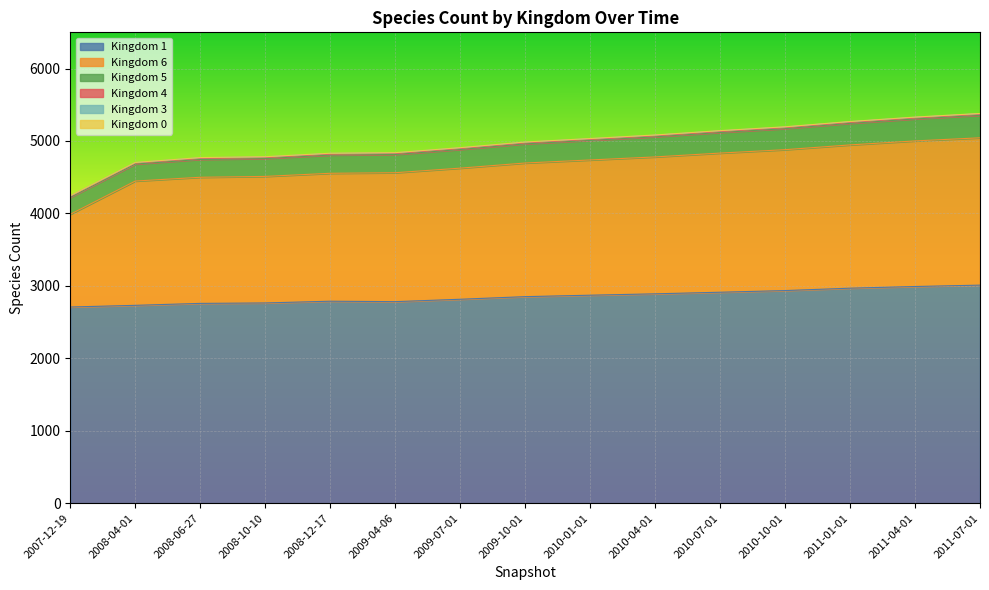

Reading left to right, transcribe all the data shown in this chart.

1: 2708	2731	2758	2764	2788	2782	2815	2851	2871	2890	2912	2935	2968	2991	3010
6: 1280	1716	1741	1747	1766	1780	1810	1845	1867	1890	1921	1945	1978	2010	2034
5: 234	235	247	247	252	252	258	265	271	278	285	291	298	304	311
4: 13	13	13	13	13	13	13	13	13	13	13	13	13	13	13
3: 7	7	10	10	10	10	10	10	10	10	10	10	10	10	10
0: 2	2	2	2	2	2	2	2	2	2	2	2	2	2	2